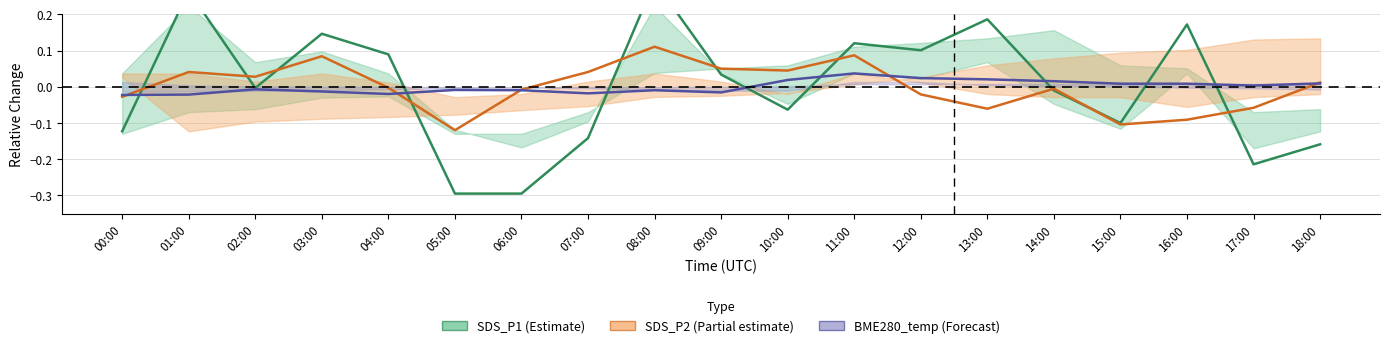

In SDS_P1, how many points are lower than both neighbors (excluding endpoints)?

5